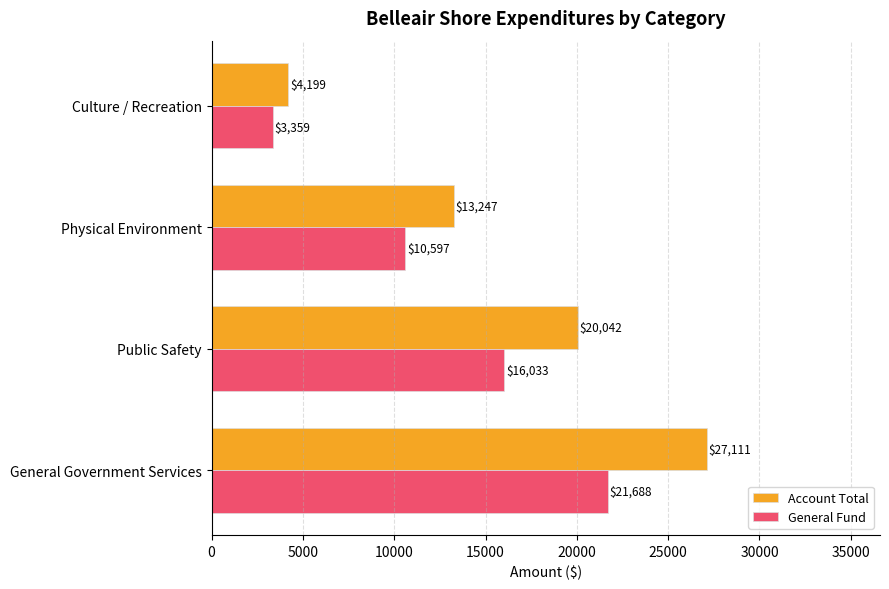

List the series in order of their peak value, lowest first.

General Fund, Account Total